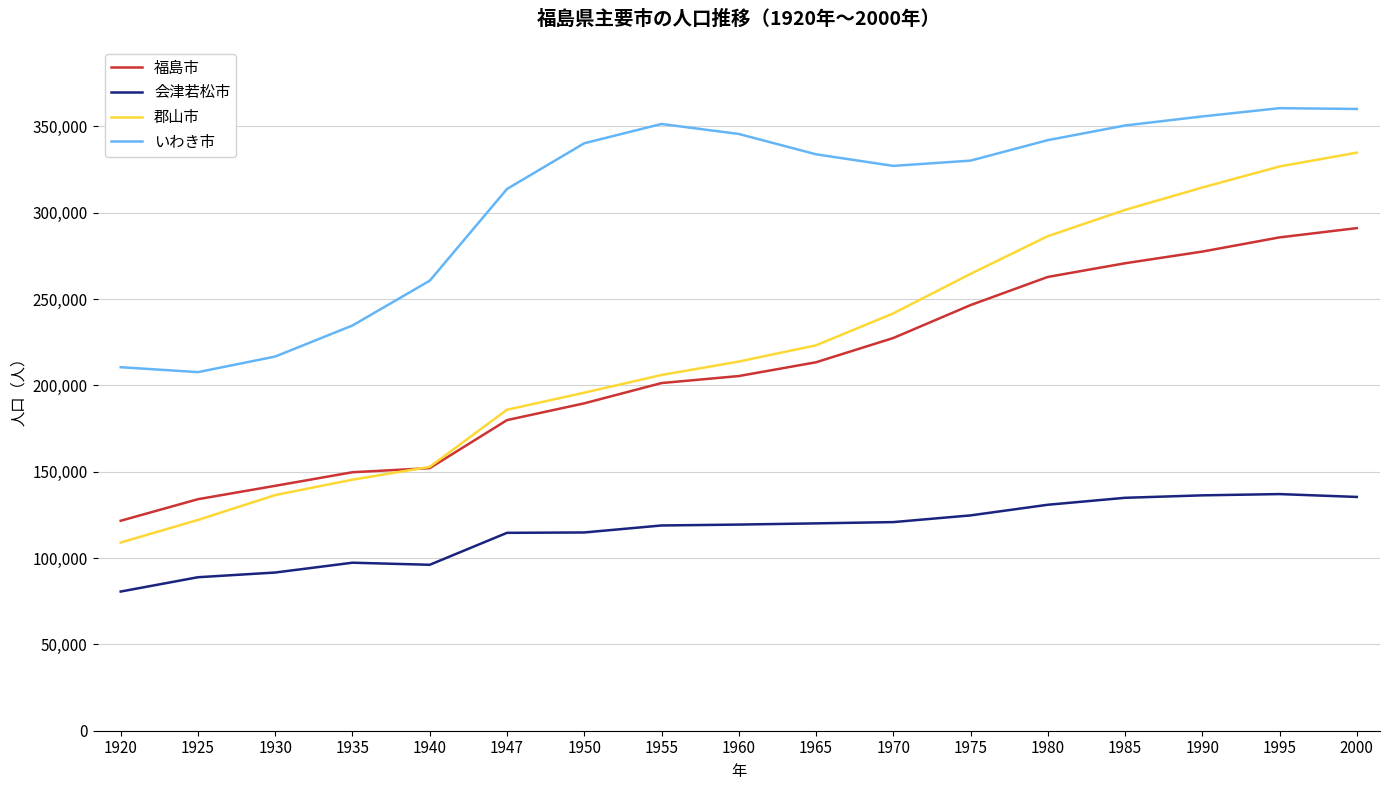

List the labels in order of 郡山市 value, smallest first.

1920, 1925, 1930, 1935, 1940, 1947, 1950, 1955, 1960, 1965, 1970, 1975, 1980, 1985, 1990, 1995, 2000